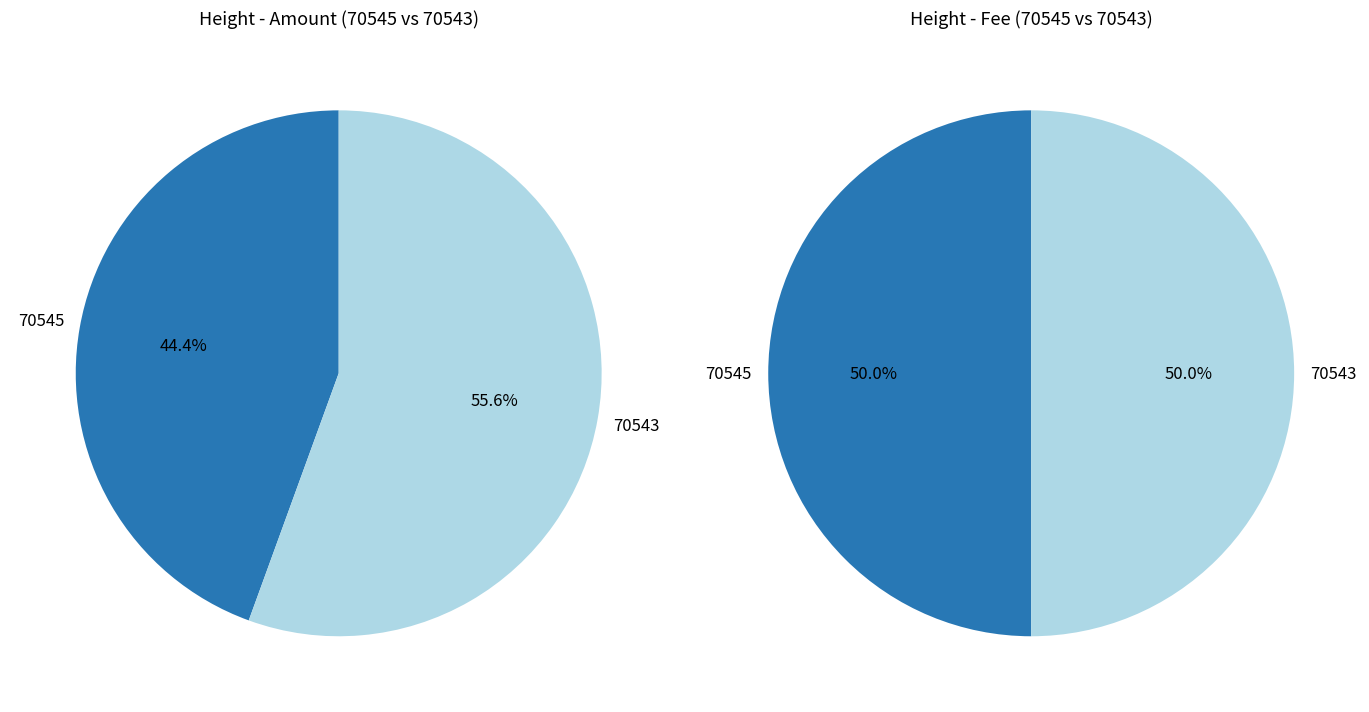

To the nearest percent, what is the average slice percentage?

50%